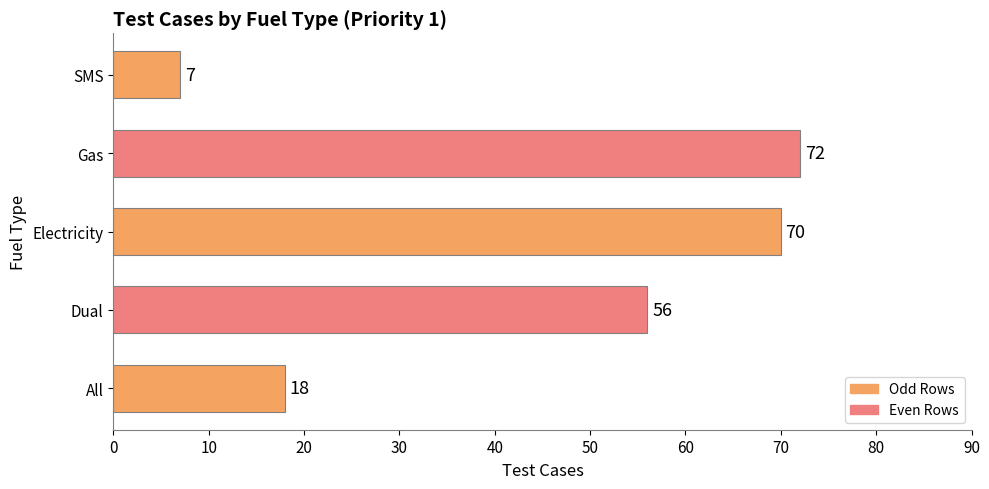

Which category has the highest value across all series?

Gas